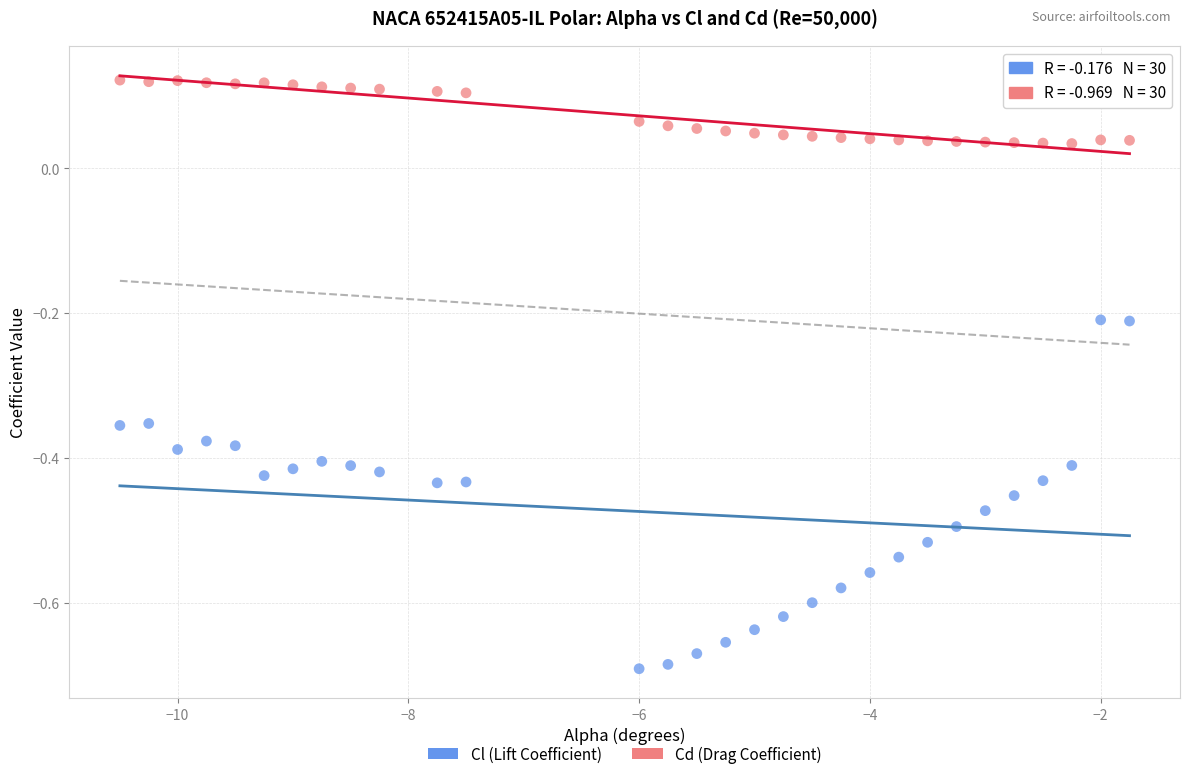

Across all data points, what is the range of Y values (max minus min)?

0.8